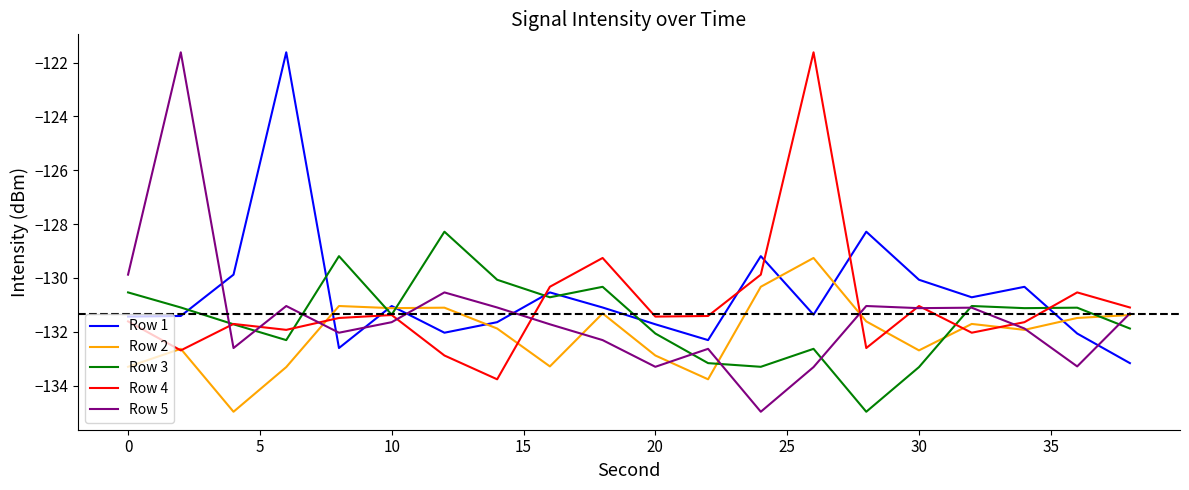

What is the minimum value shown in the chart?

-135.0